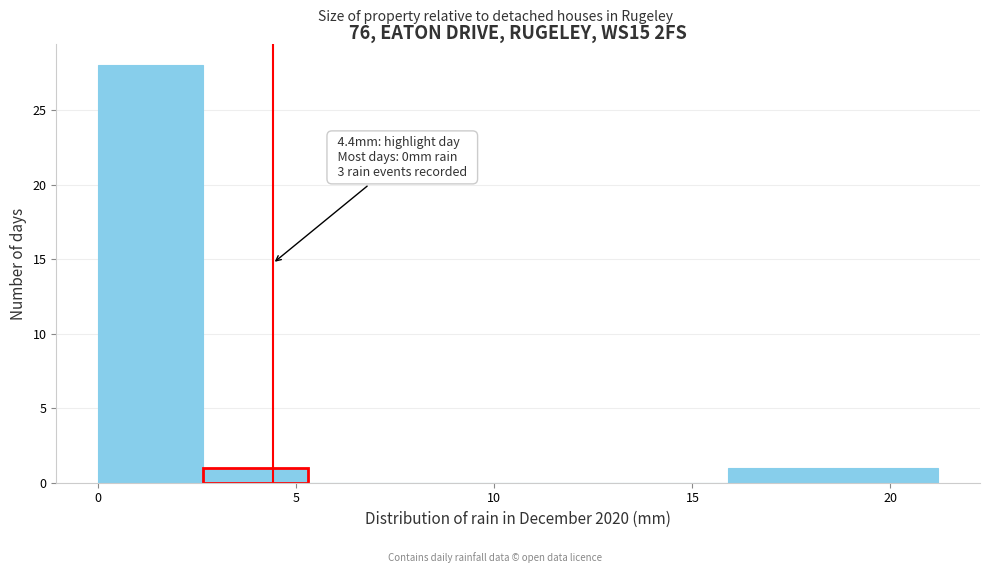

Over which range of the x-axis is the bar tallest?

0.00 to 2.65